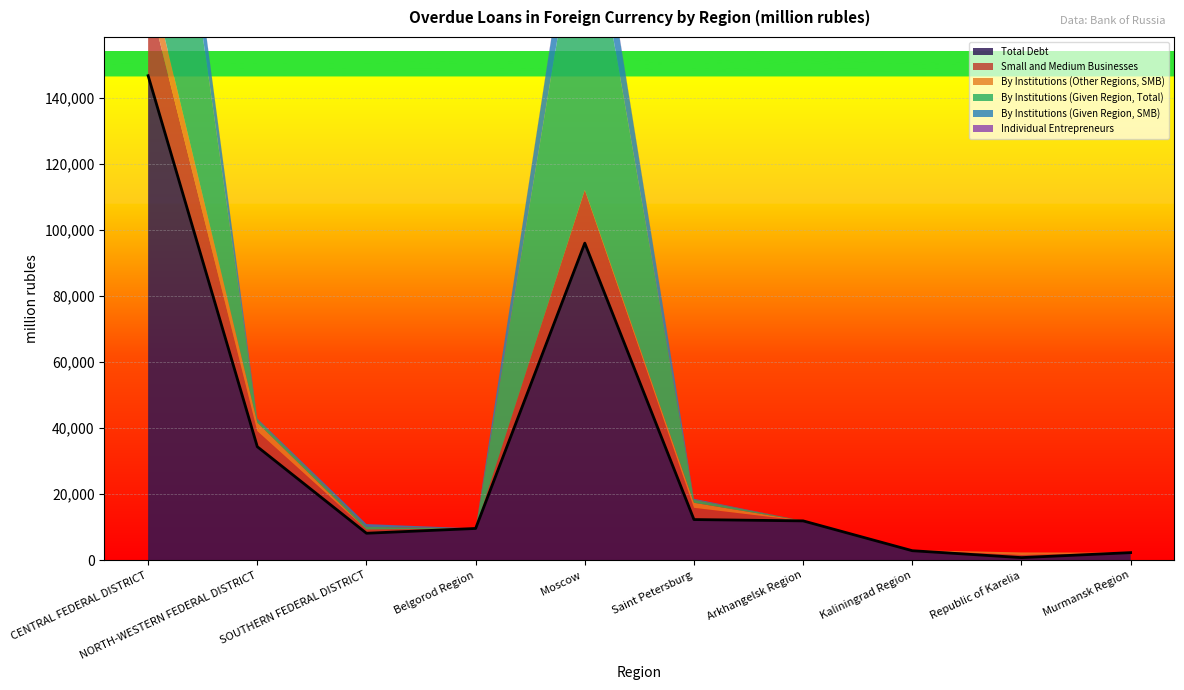

At CENTRAL FEDERAL DISTRICT, list the series in order from largest to smallest.

Total Debt, By Institutions (Given Region, Total), Small and Medium Businesses, By Institutions (Given Region, SMB), By Institutions (Other Regions, SMB), Individual Entrepreneurs